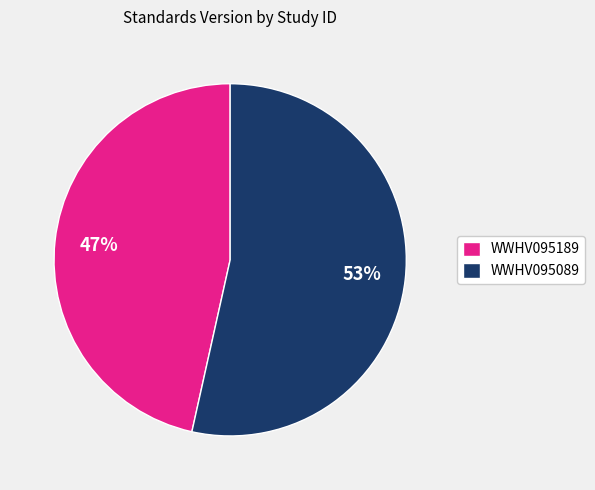

Between WWHV095089 and WWHV095189, which is larger?

WWHV095089